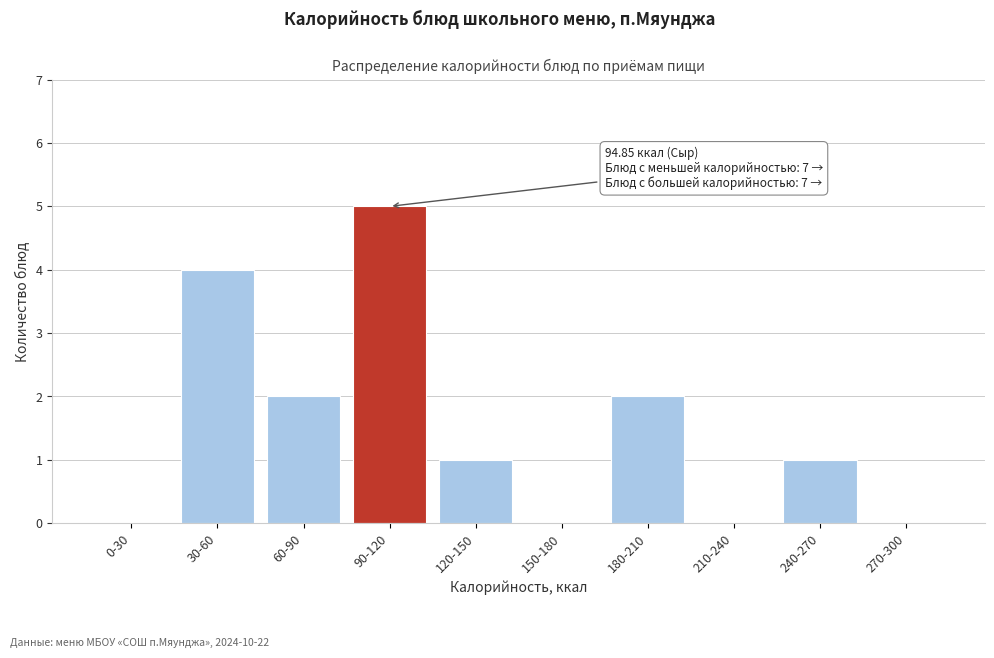

Reading left to right, what are all the values shown in this chart?

0-30=0	30-60=4	60-90=2	90-120=5	120-150=1	150-180=0	180-210=2	210-240=0	240-270=1	270-300=0